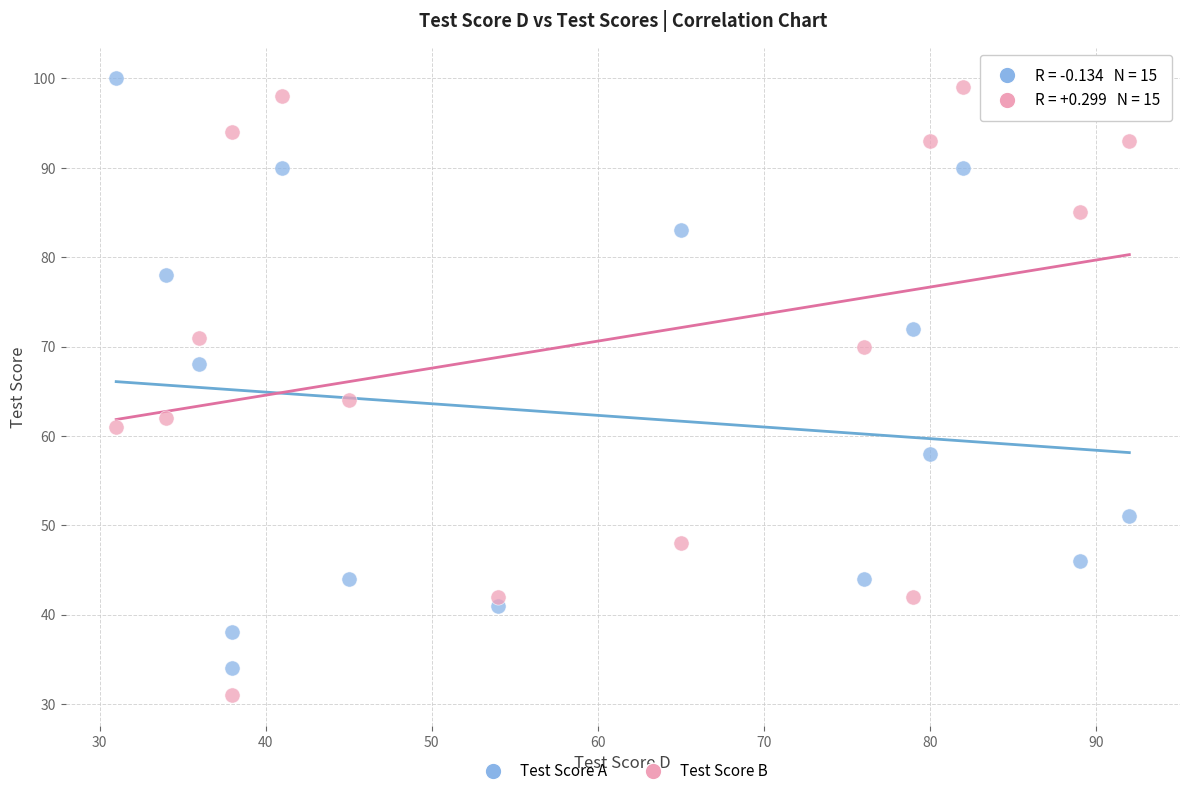

What is the X range (max minus min) for the scatter plot?

61